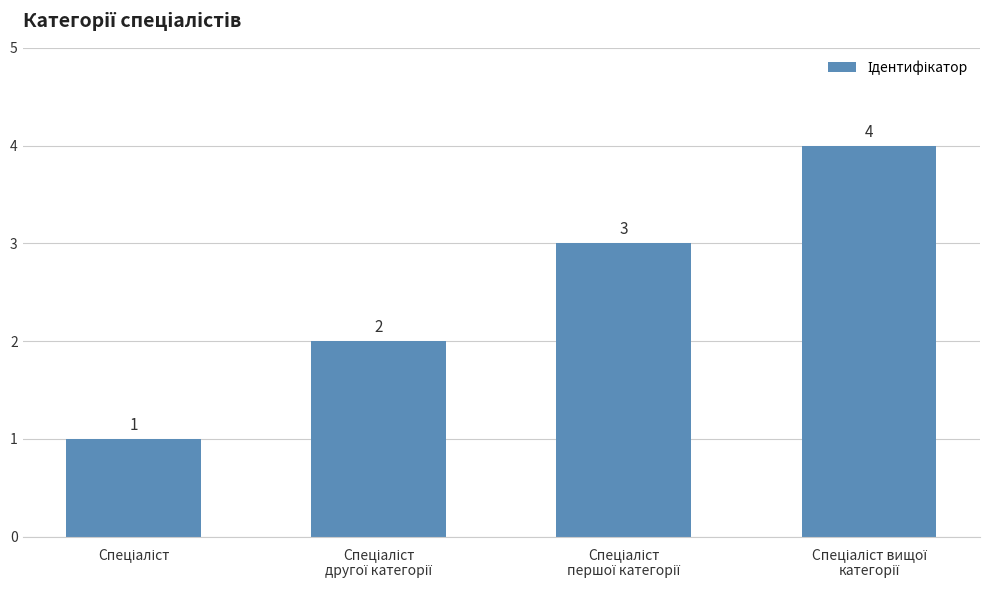

What is the difference between the second highest and minimum values?

2